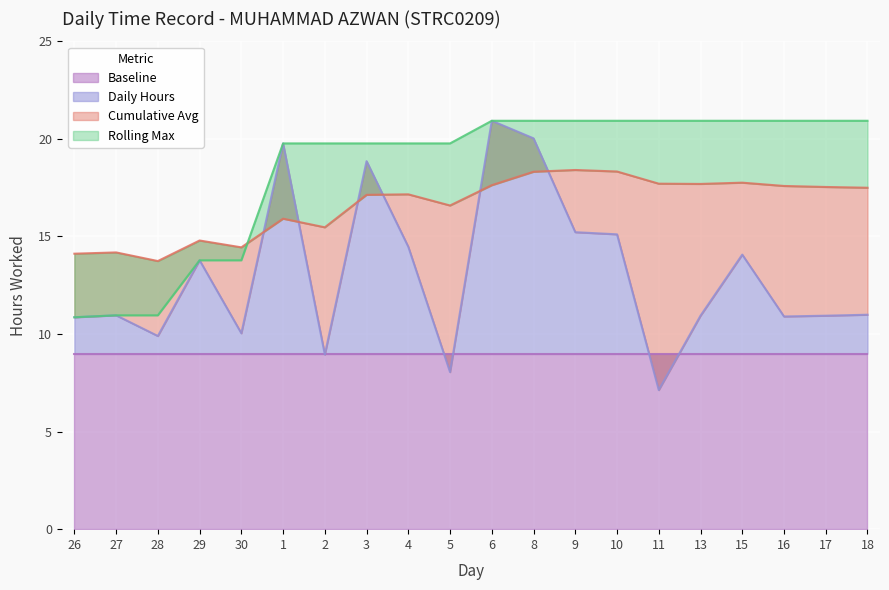

The Daily Hours series shows 5.9 at 18. True or false?

False